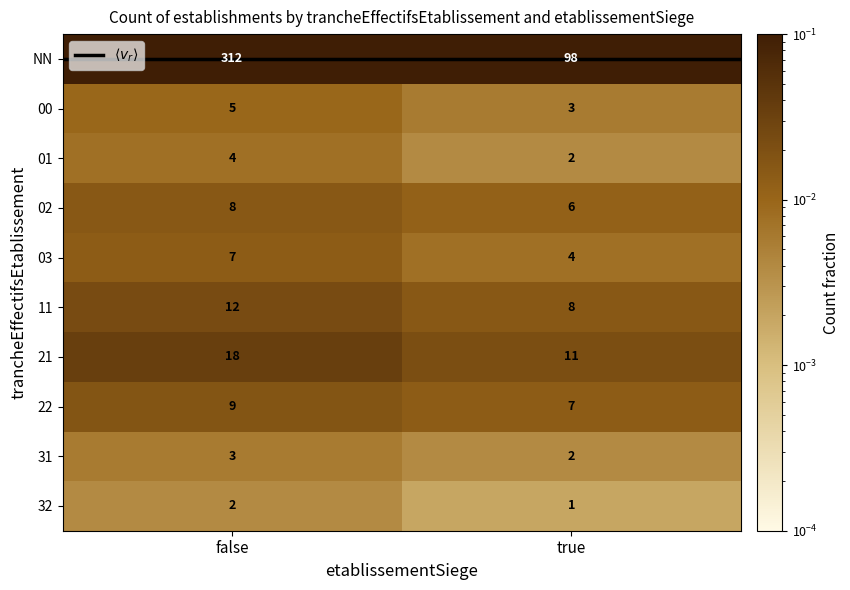

What is the average value of the 11 series?

10